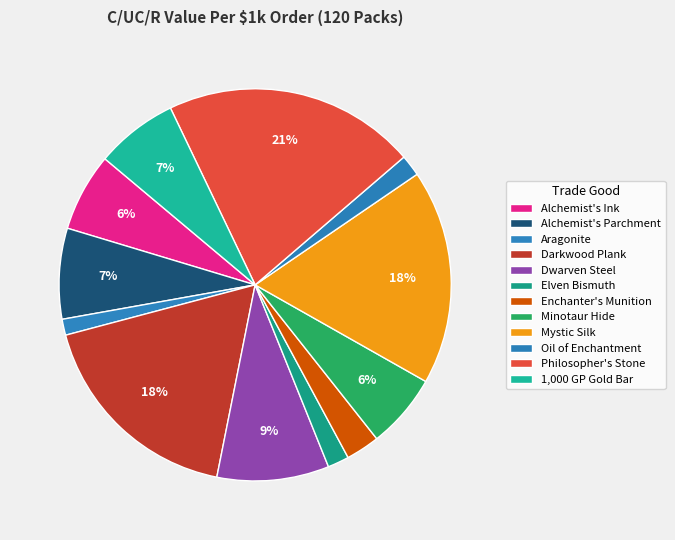

What is the largest slice in the pie chart?

Philosopher's Stone